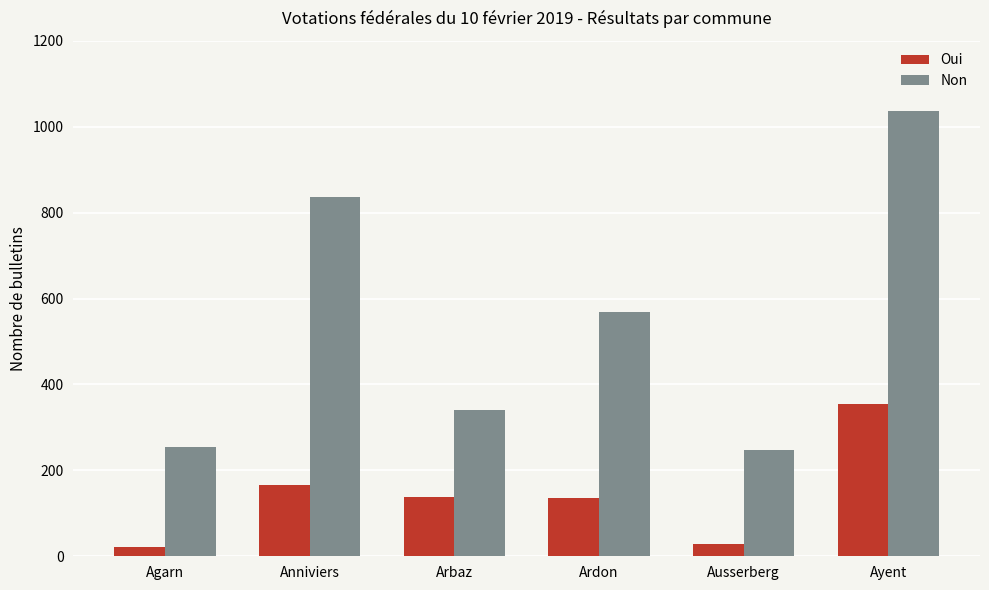

What is the value of the Non bar at the 5th from the left?

247